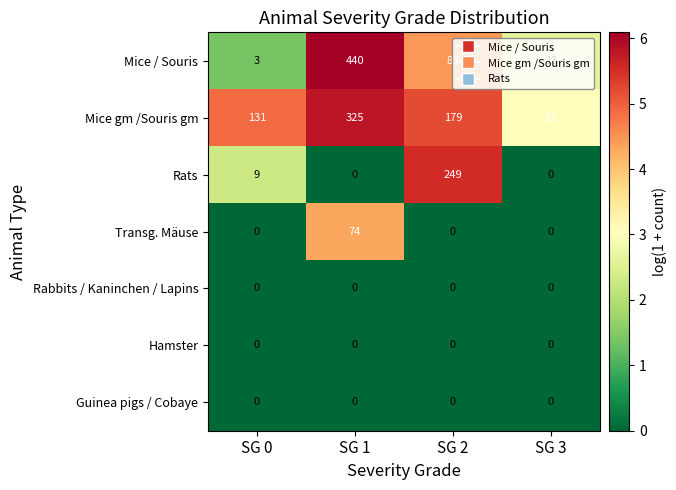

What is the total value across all series at SG 1?

839